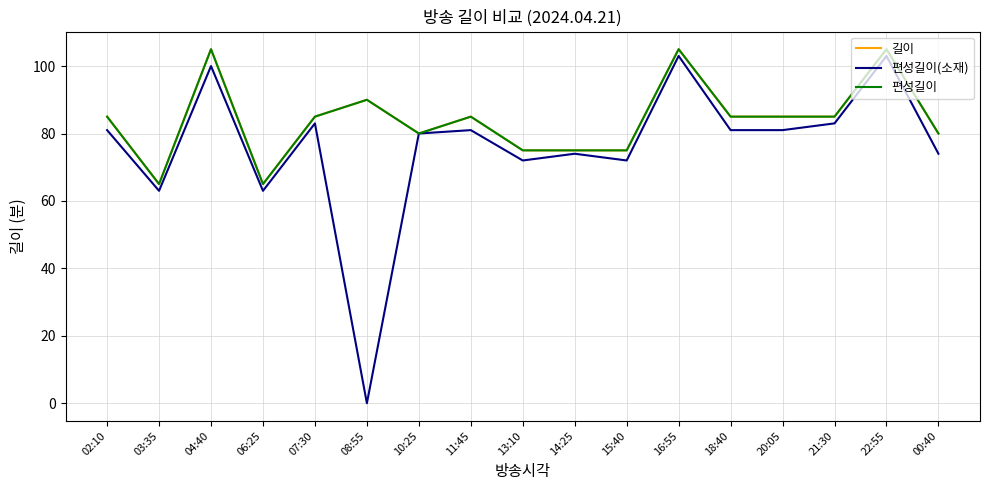

Which series has the largest range (max minus min)?

편성길이(소재)